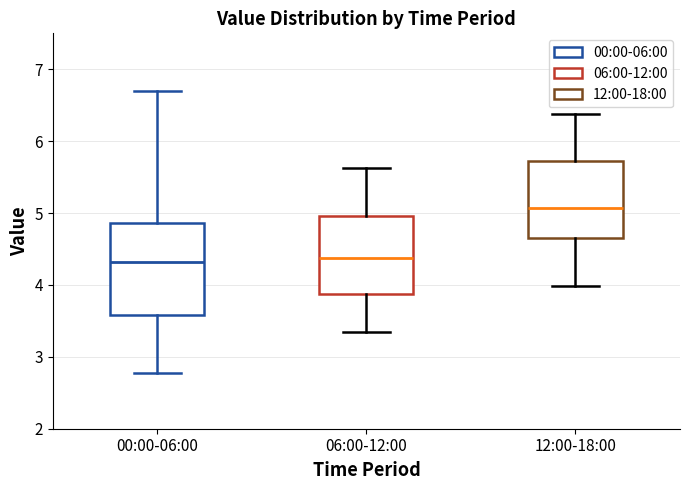

Reading left to right, read every box against the y-axis: the position of its median line, the range the box covers, and the ends of its whiskers. The values are not printed on the chart, so give them approximately, as read against the axis.

00:00-06:00: median 4.3, box 3.6 to 4.9, whiskers 2.8 to 6.7
06:00-12:00: median 4.4, box 3.9 to 5.0, whiskers 3.4 to 5.6
12:00-18:00: median 5.1, box 4.7 to 5.7, whiskers 4.0 to 6.4